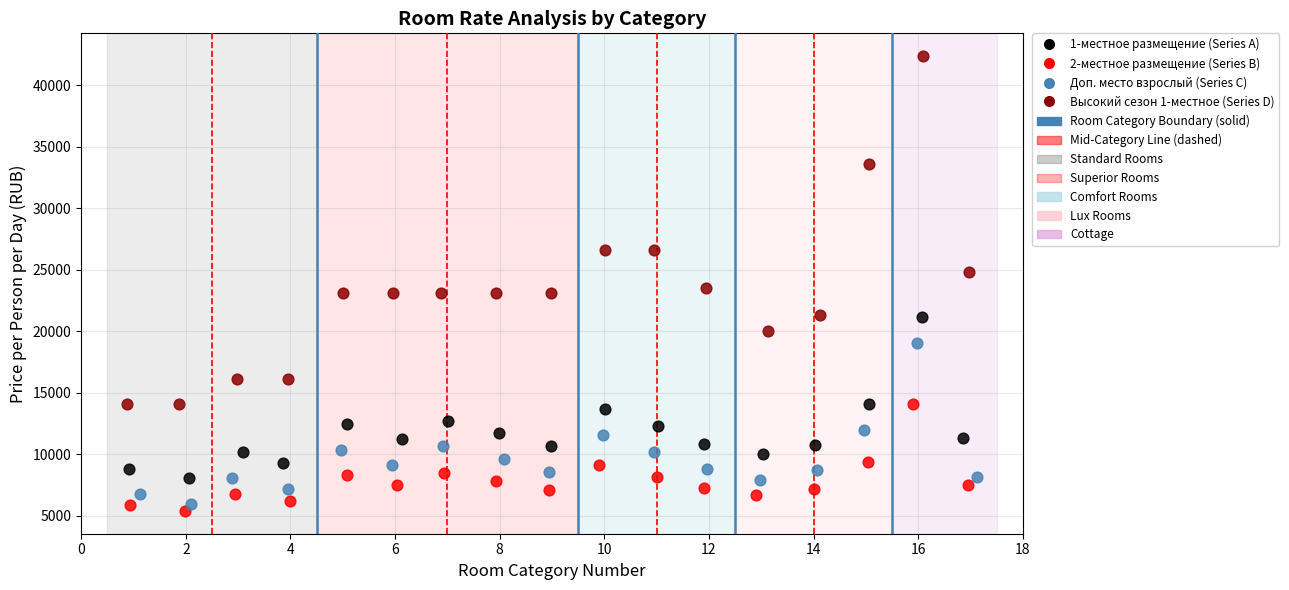

Which series reaches the maximum Y coordinate?

Высокий сезон 1-местное (Series D)